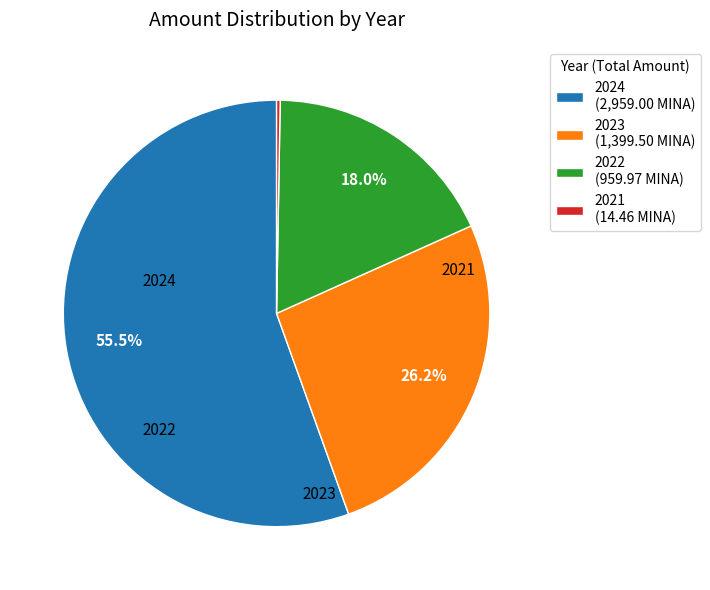

Do 2024 (2,959.00 MINA) and 2023 (1,399.50 MINA) together represent more than half of the pie?

Yes